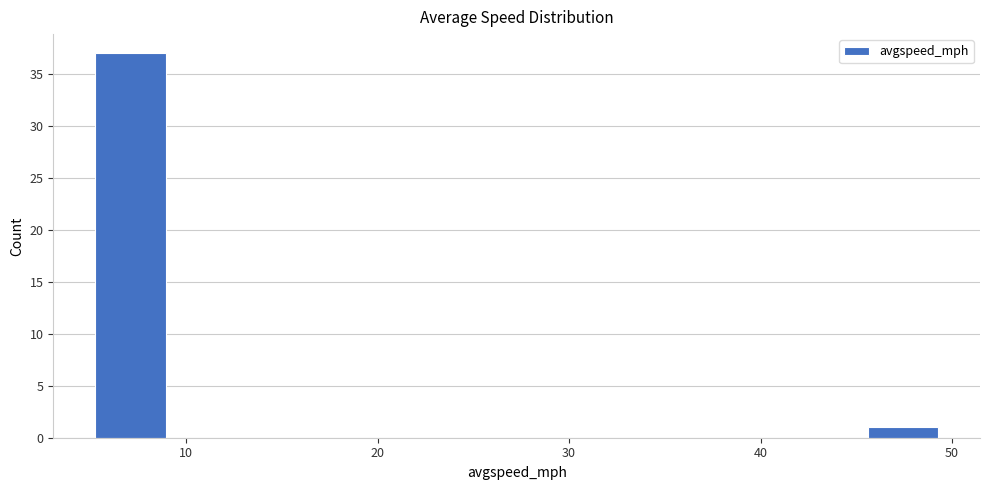

Read against the x-axis, roughly where is the centre of the tallest bar?

7